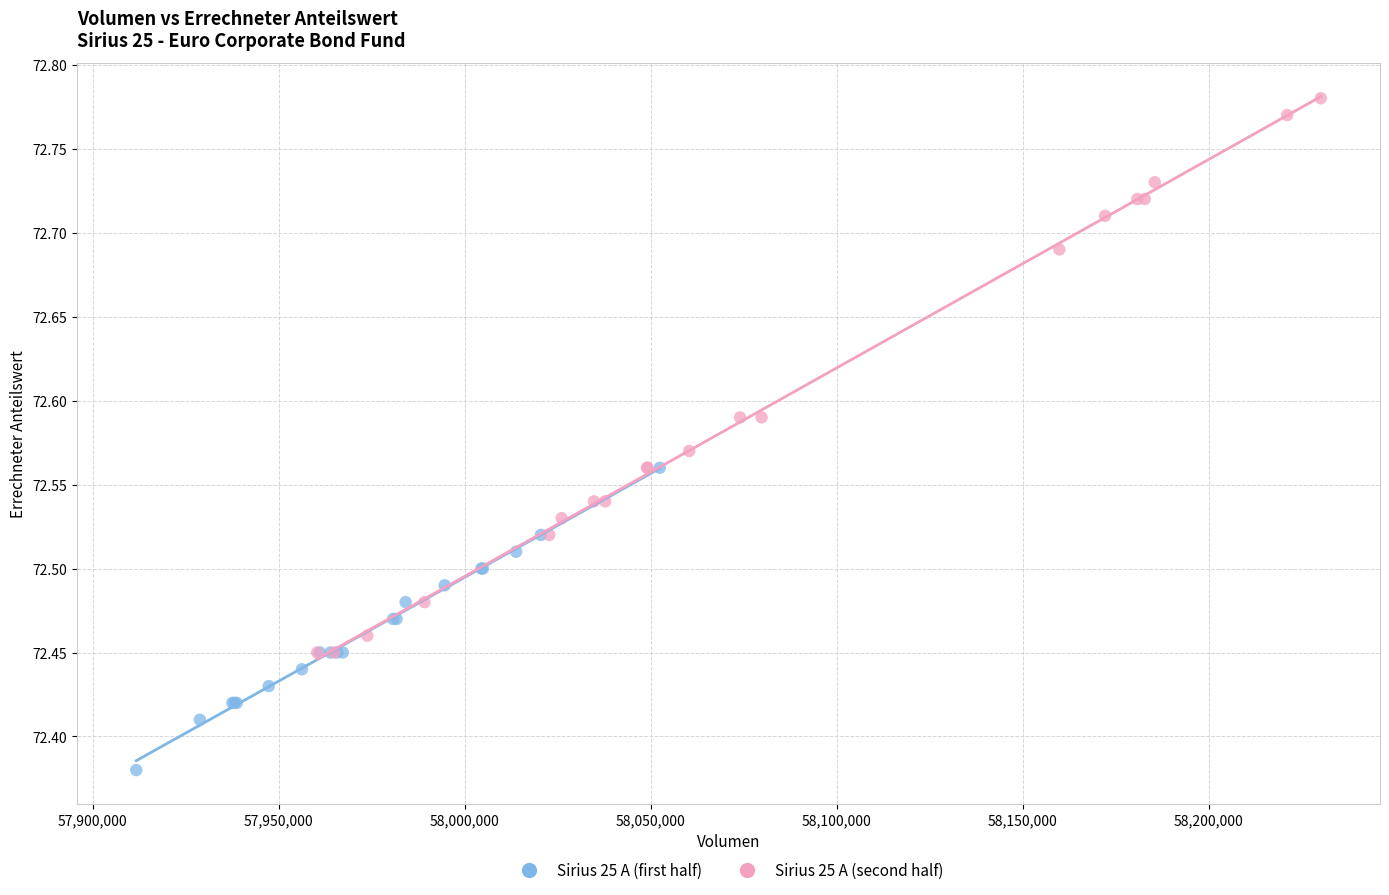

Which series contains the highest Y value?

Sirius 25 A (second half)